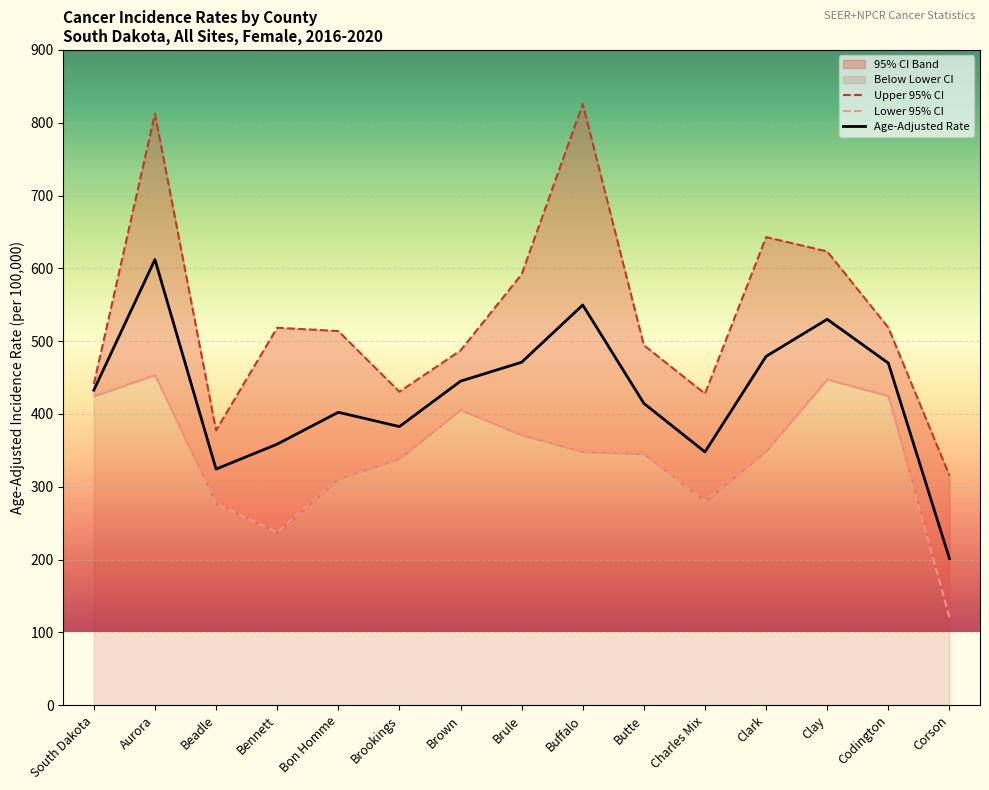

The value of Lower 95% CI at Beadle is 418.5. True or false?

False